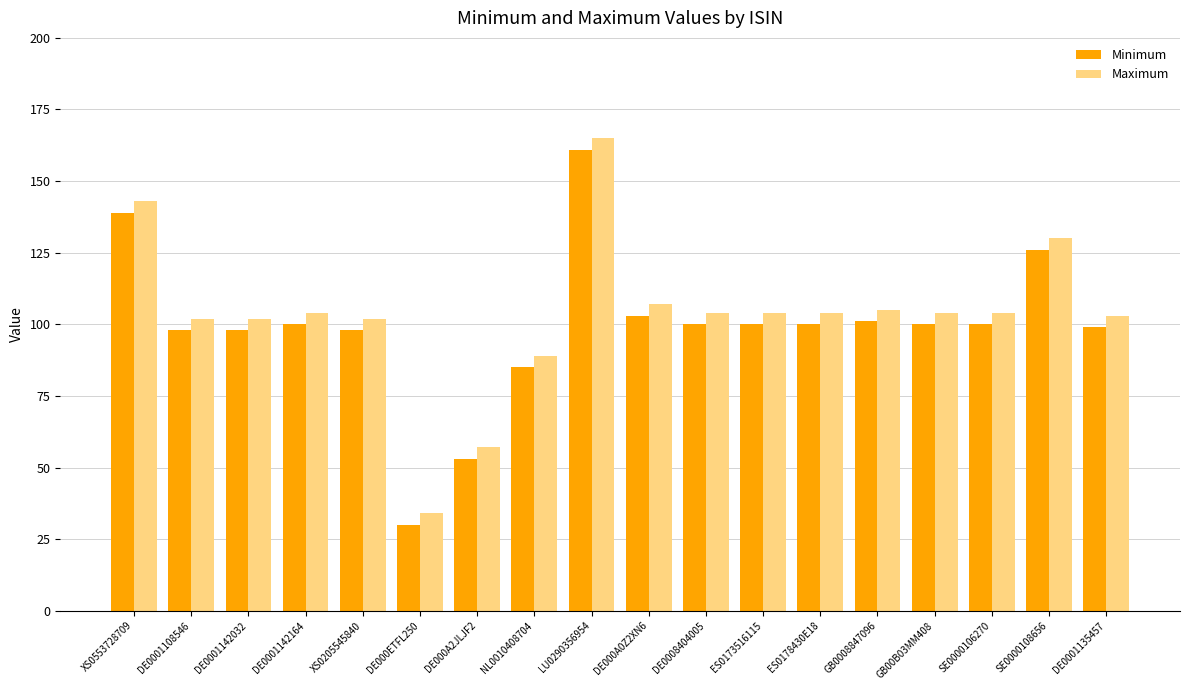

Rank the series by their maximum value, from highest to lowest.

Maximum, Minimum